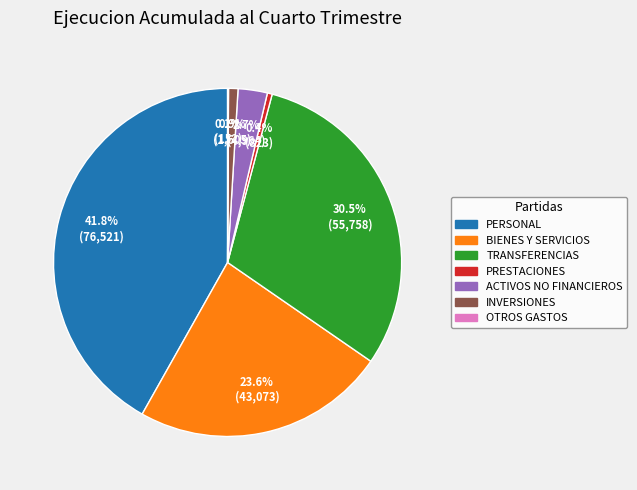

Is there a majority slice in this chart?

No